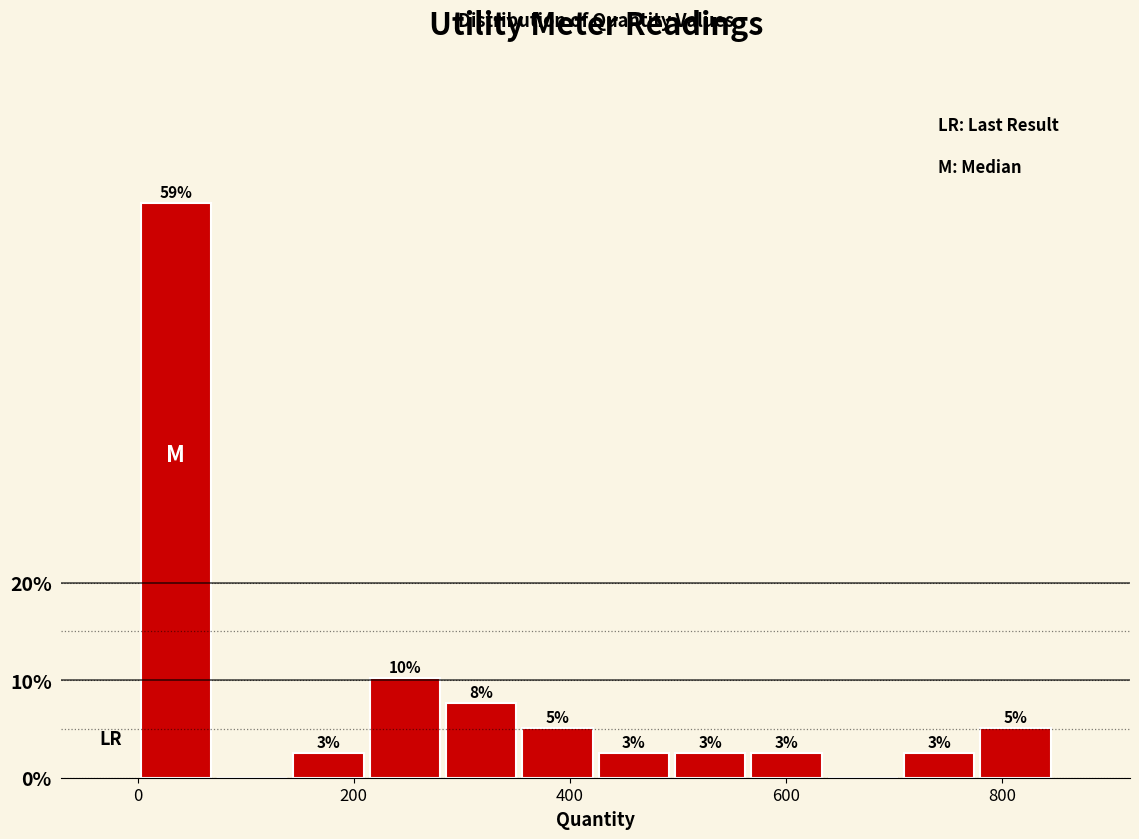

Around what value on the x-axis is the tallest bar? Give the approximate position of its centre, as read against the axis.

40